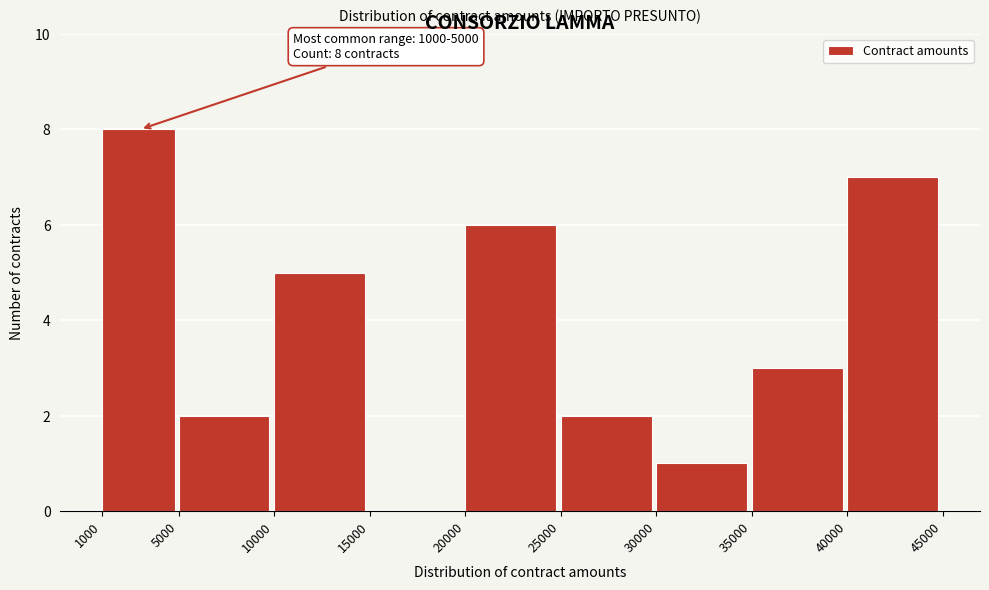

Over which range of the x-axis is the bar tallest?

1000 to 5000